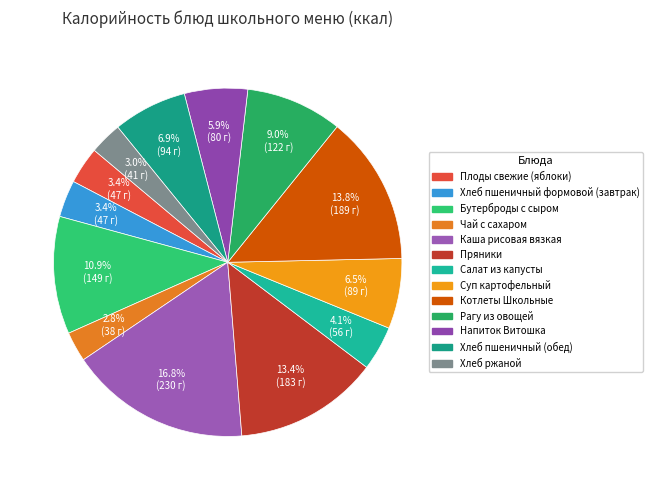

To the nearest percent, what is the difference between the Каша рисовая вязкая and Бутерброды с сыром slice percentages?

6%